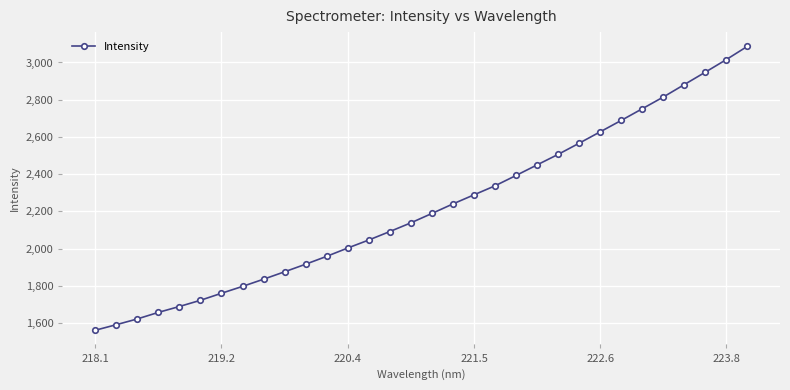

Count the number of categories in the chart.

32